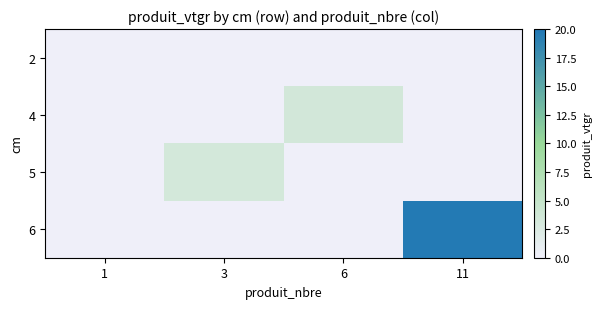

Rank the series at 6 from lowest to highest value.

2, 5, 6, 4